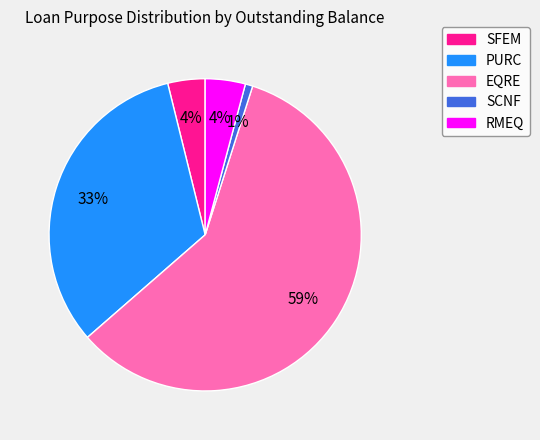

True or false: PURC accounts for 1% of the total.

False